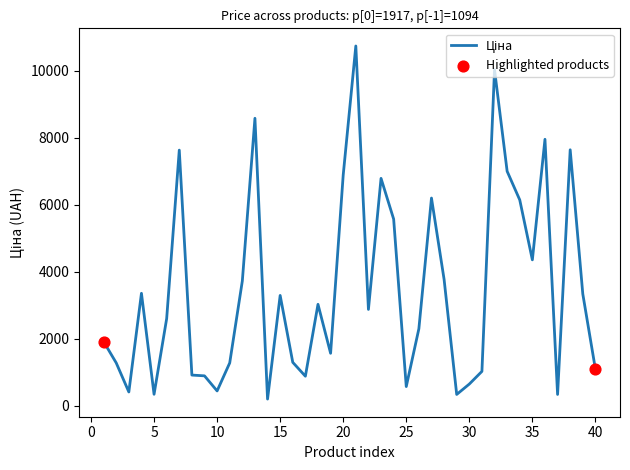

What is the difference between the maximum and minimum values?

10535